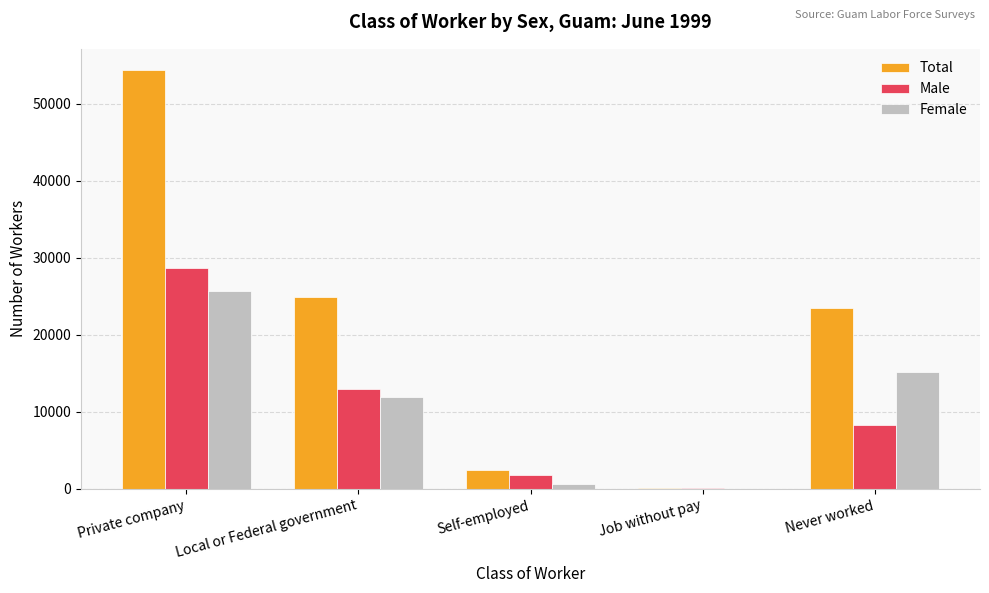

Reading left to right, extract all data points from this chart.

Total: Private company=54431	Local or Federal government=24898	Self-employed=2456	Job without pay=123	Never worked=23455
Male: Private company=28674	Local or Federal government=12955	Self-employed=1811	Job without pay=123	Never worked=8289
Female: Private company=25757	Local or Federal government=11942	Self-employed=645	Job without pay=0	Never worked=15166